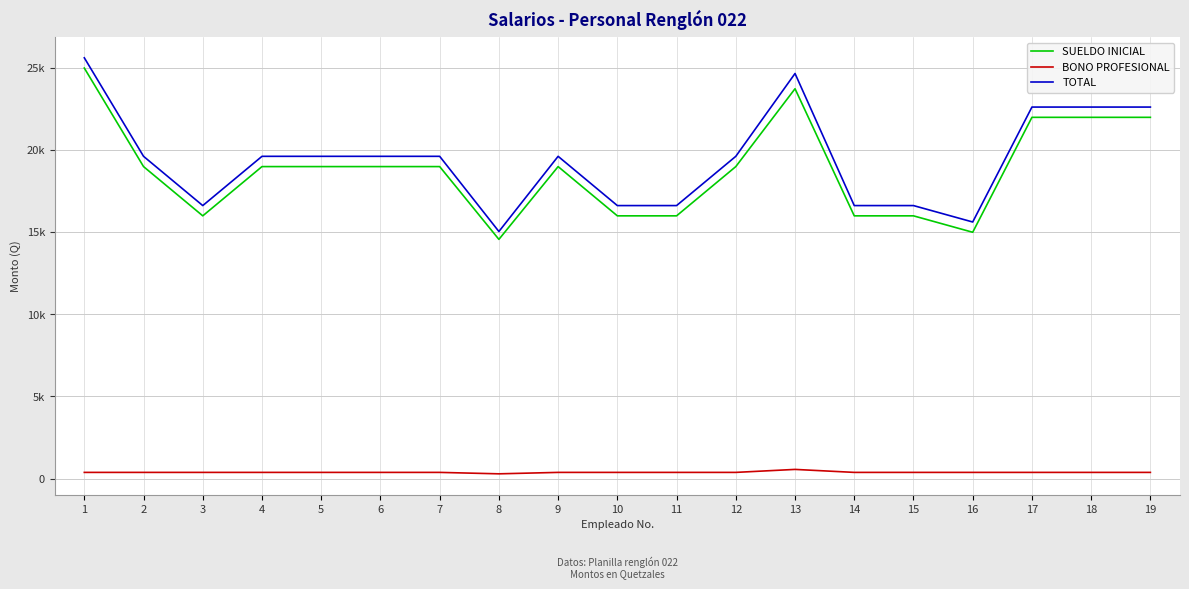

Reading left to right, what are all the values shown in this chart?

SUELDO INICIAL: 25000.0	19000.0	16000.0	19000.0	19000.0	19000.0	19000.0	14566.7	19000.0	16000.0	16000.0	19000.0	23741.9	16000.0	16000.0	15000.0	22000.0	22000.0	22000.0
BONO PROFESIONAL: 375.0	375.0	375.0	375.0	375.0	375.0	375.0	287.5	375.0	375.0	375.0	375.0	556.5	375.0	375.0	375.0	375.0	375.0	375.0
TOTAL: 25625.0	19625.0	16625.0	19625.0	19625.0	19625.0	19625.0	15045.8	19625.0	16625.0	16625.0	19625.0	24669.3	16625.0	16625.0	15625.0	22625.0	22625.0	22625.0